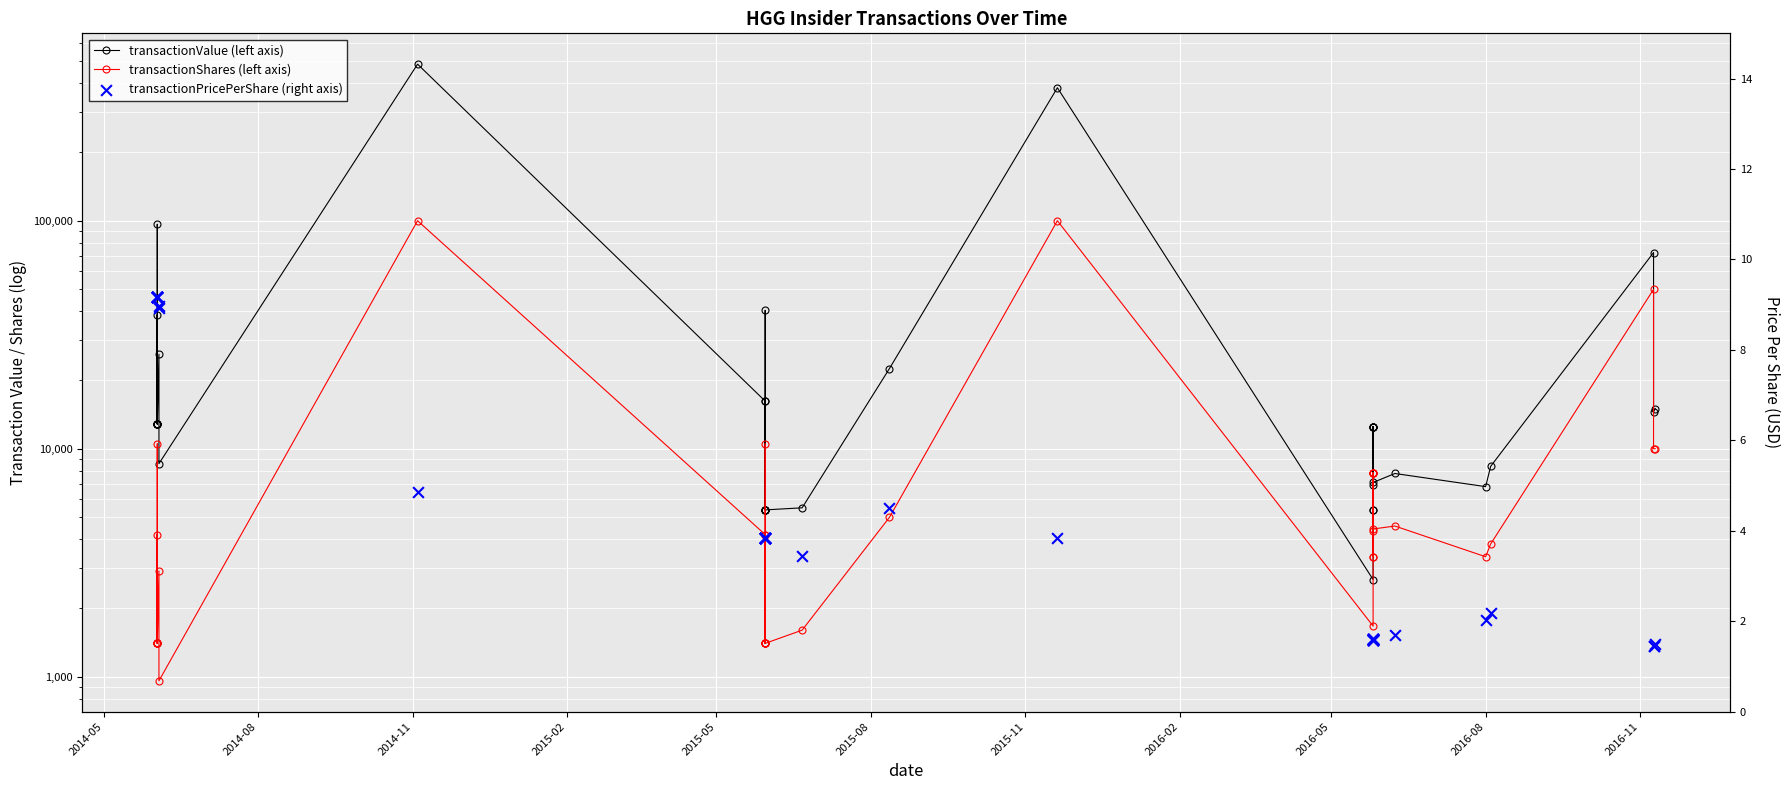

Which series contains the lowest Y value?

transactionPricePerShare (right axis)